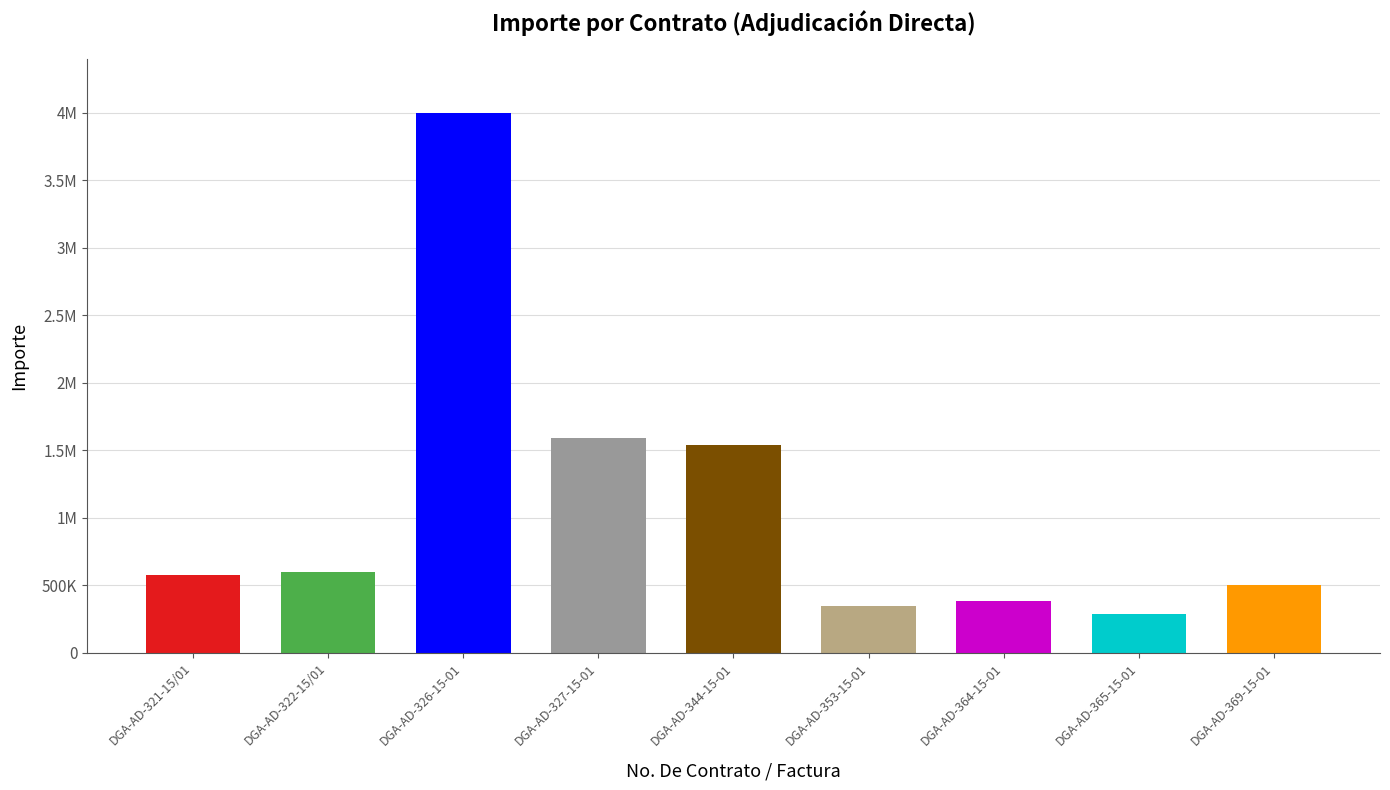

List the labels in order of value, smallest first.

DGA-AD-365-15-01, DGA-AD-353-15-01, DGA-AD-364-15-01, DGA-AD-369-15-01, DGA-AD-321-15/01, DGA-AD-322-15/01, DGA-AD-344-15-01, DGA-AD-327-15-01, DGA-AD-326-15-01